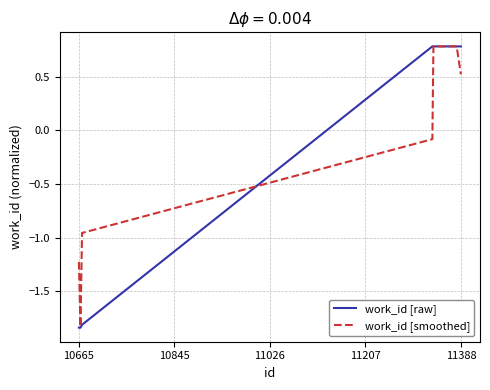

Which series has the widest spread of values?

work_id [raw]